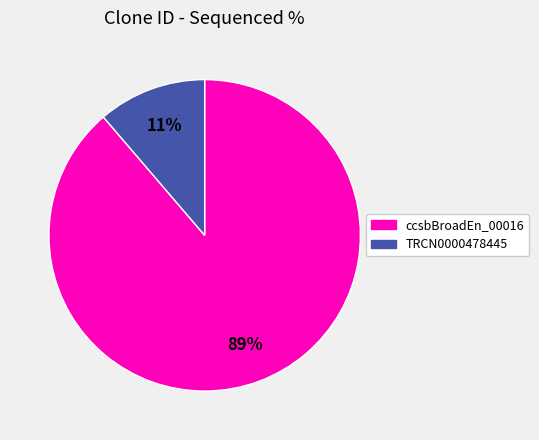

To the nearest percent, what is the average slice percentage?

50%